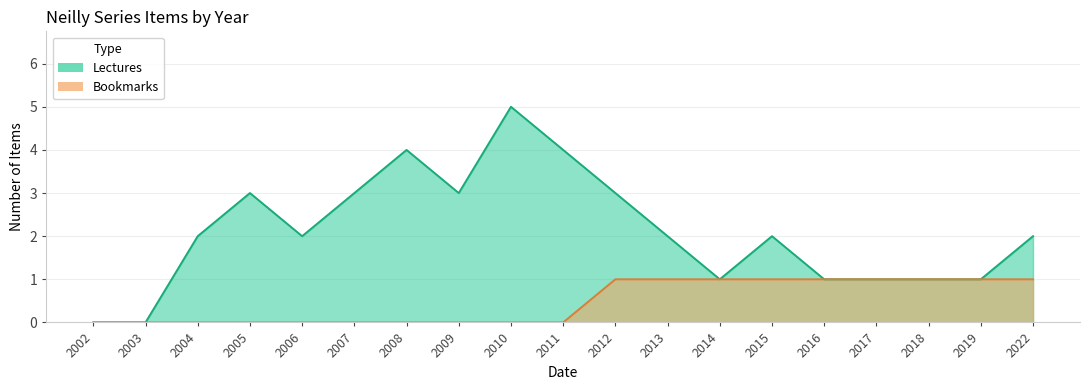

How many interior local valleys does the Lectures series have?

3